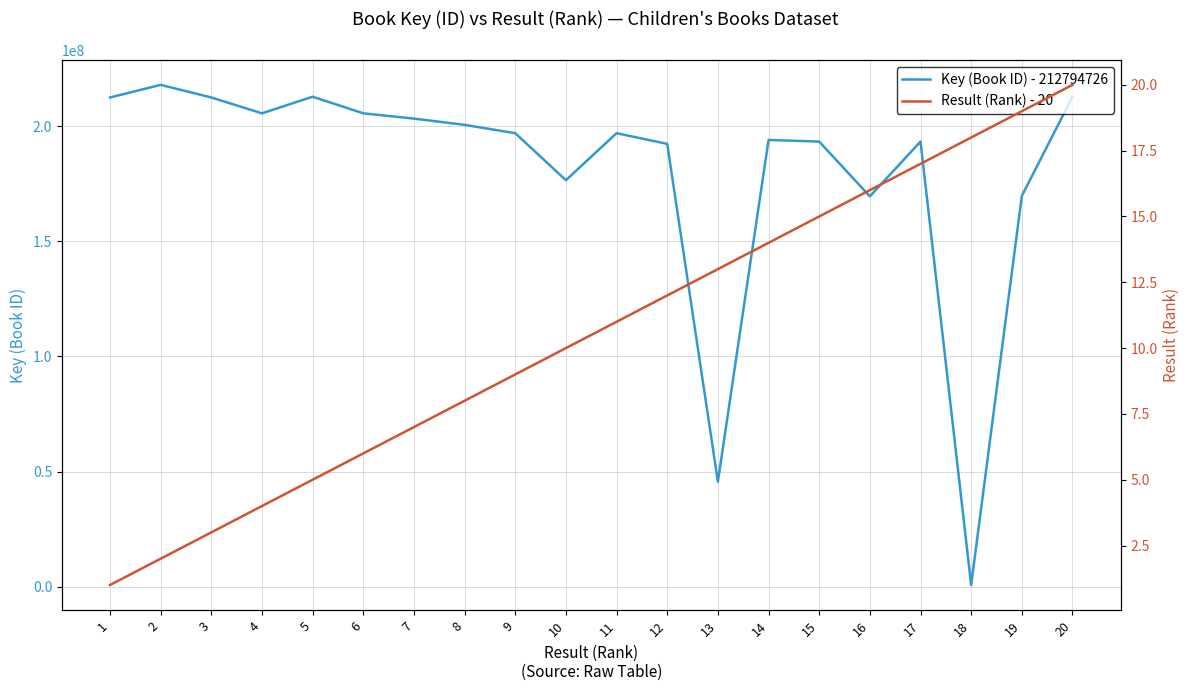

What is the difference between the Result (Rank) values at 3 and 16?

13